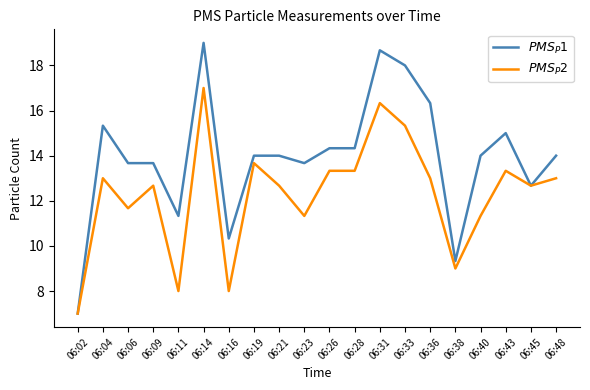

What is the minimum value shown in the chart?

7.0